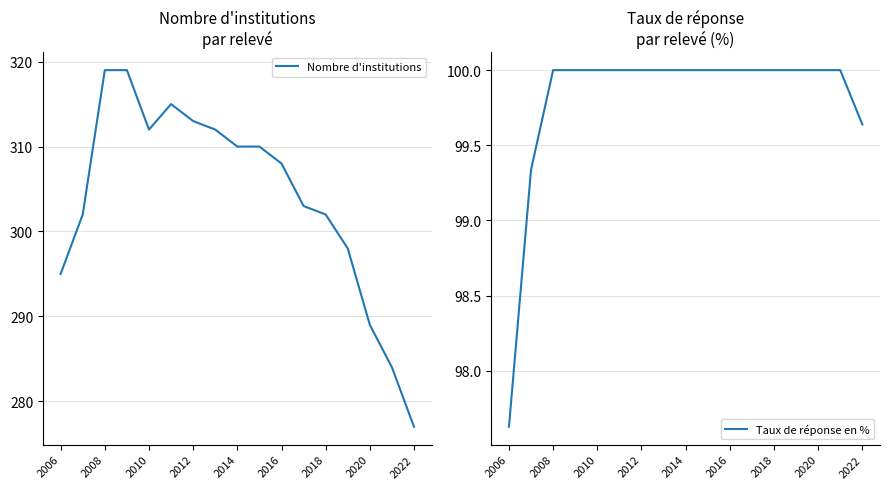

True or false: Nombre d'institutions and Taux de réponse en % cross at least once.

False